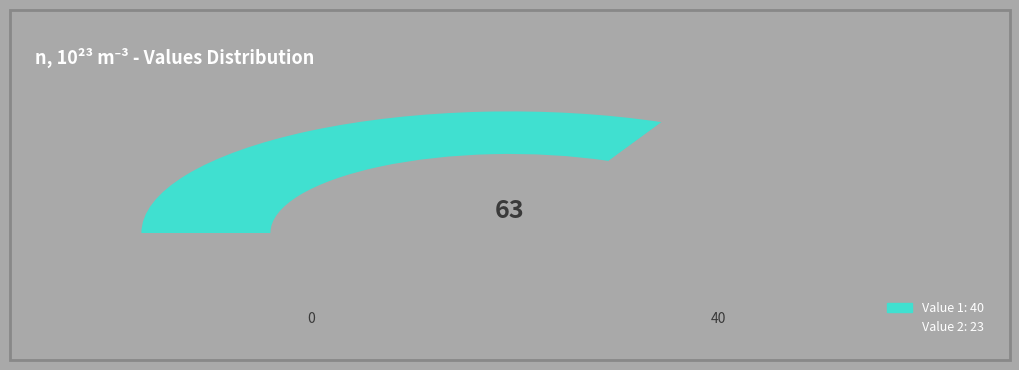

What is the smallest slice in the pie chart?

23